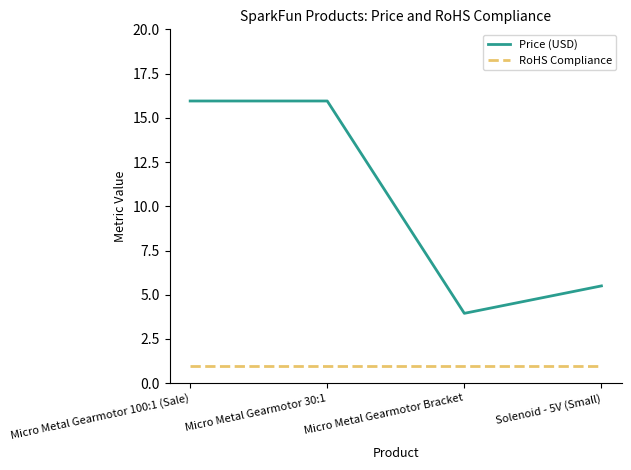

How many values in the Price (USD) series exceed 15?

2